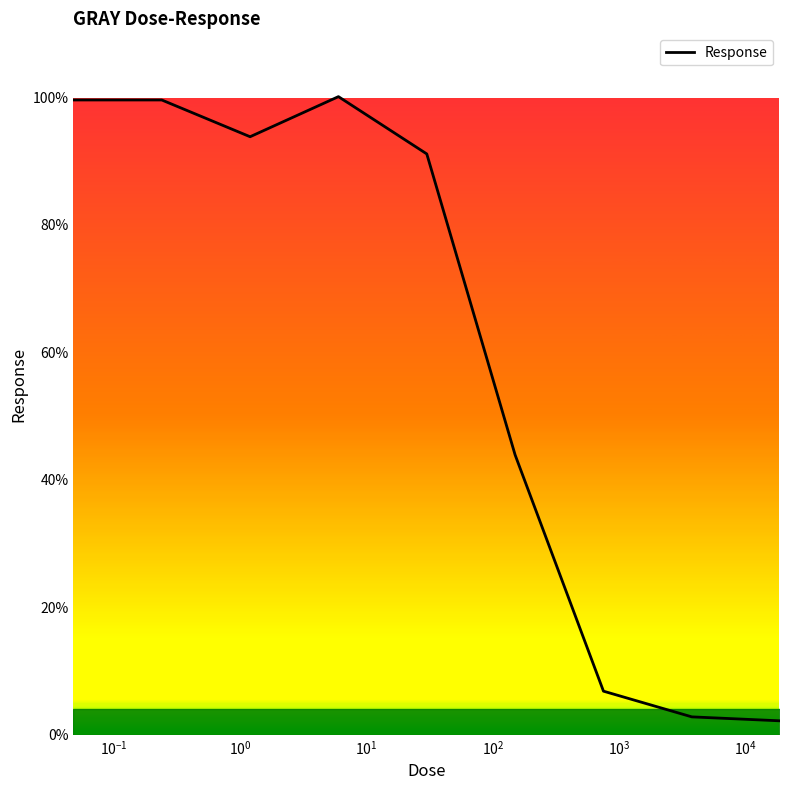

What is the smallest value displayed?

2.2